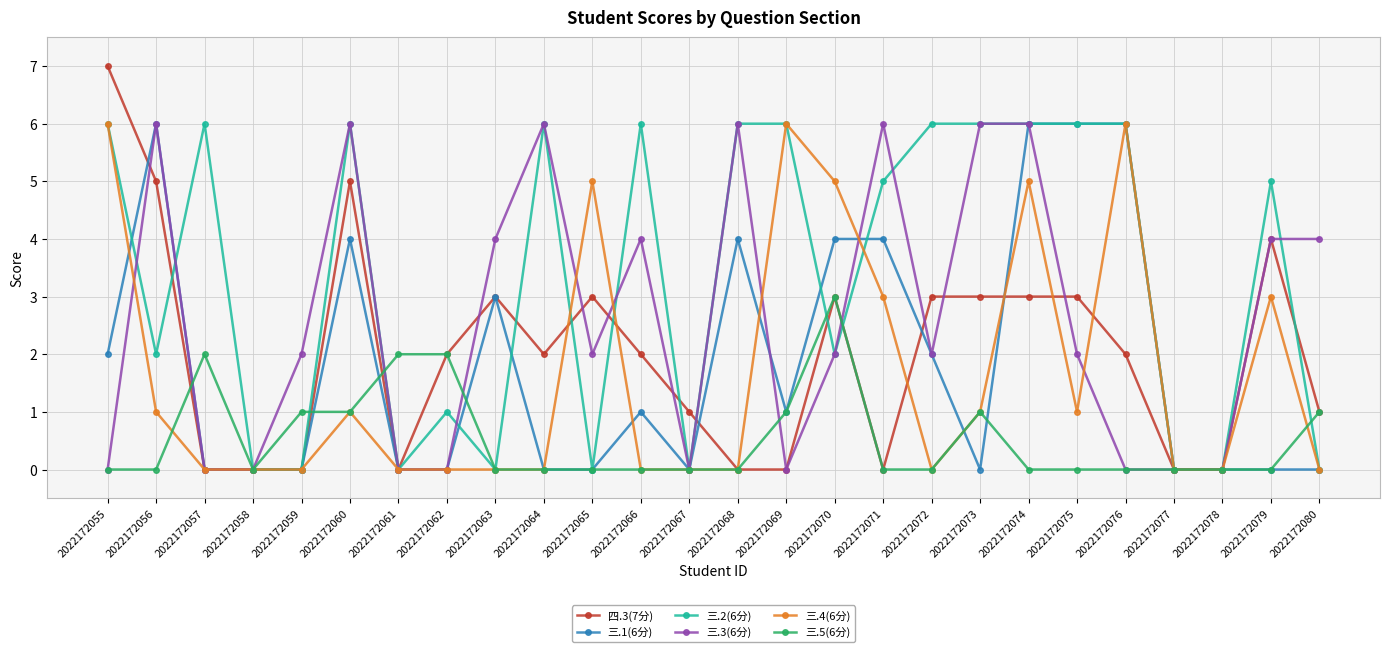

Count the 三.1(6分) values in the range 0 to 4.

22